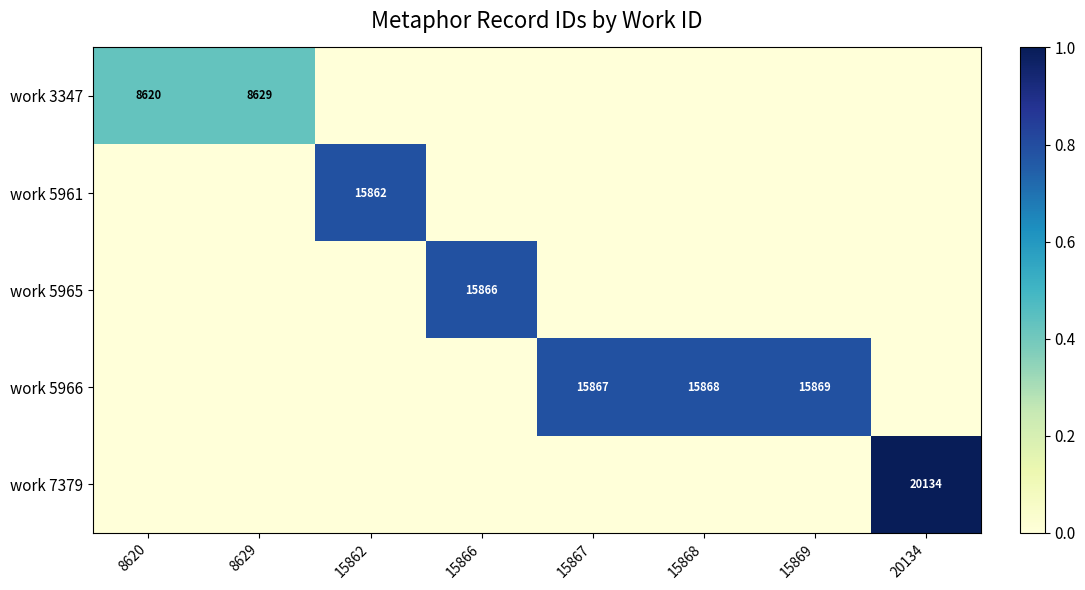

Count the number of data series in this chart.

5